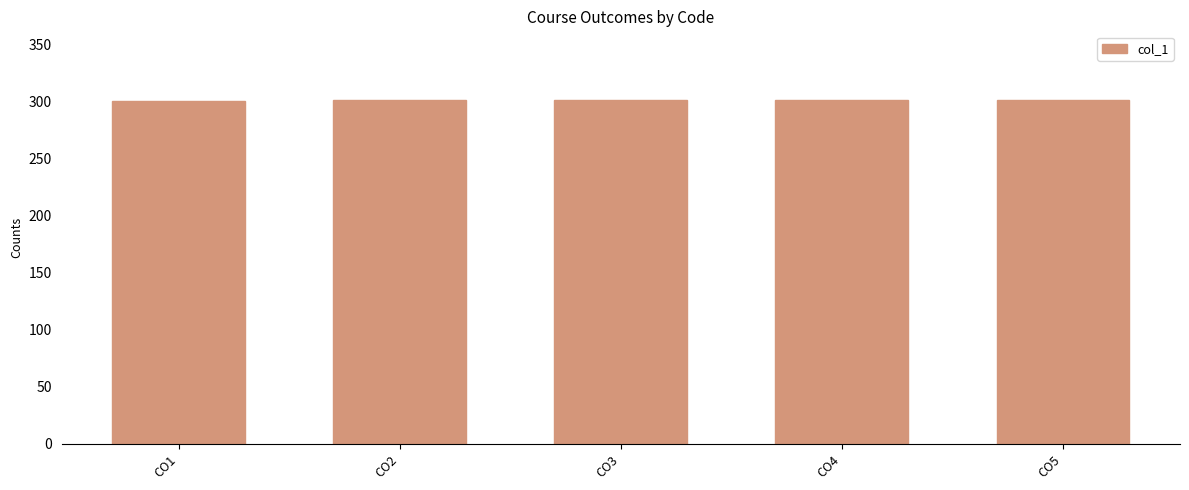

What is the smallest value displayed?

301.1